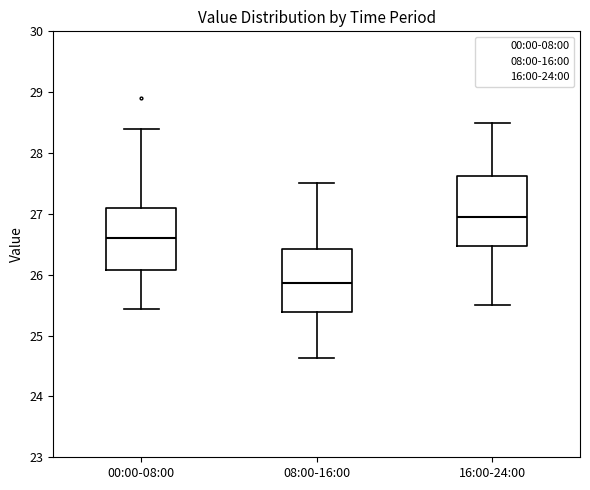

Reading left to right, read every box against the y-axis: the position of its median line, the range the box covers, and the ends of its whiskers. The values are not printed on the chart, so give them approximately, as read against the axis.

00:00-08:00: median 26.6, box 26.1 to 27.1, whiskers 25.4 to 28.4
08:00-16:00: median 25.9, box 25.4 to 26.4, whiskers 24.6 to 27.5
16:00-24:00: median 27.0, box 26.5 to 27.6, whiskers 25.5 to 28.5